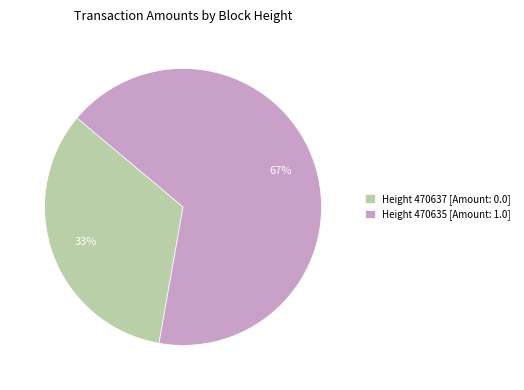

Do Height 470635 [Amount: 1.0] and Height 470637 [Amount: 0.0] together represent more than half of the pie?

Yes